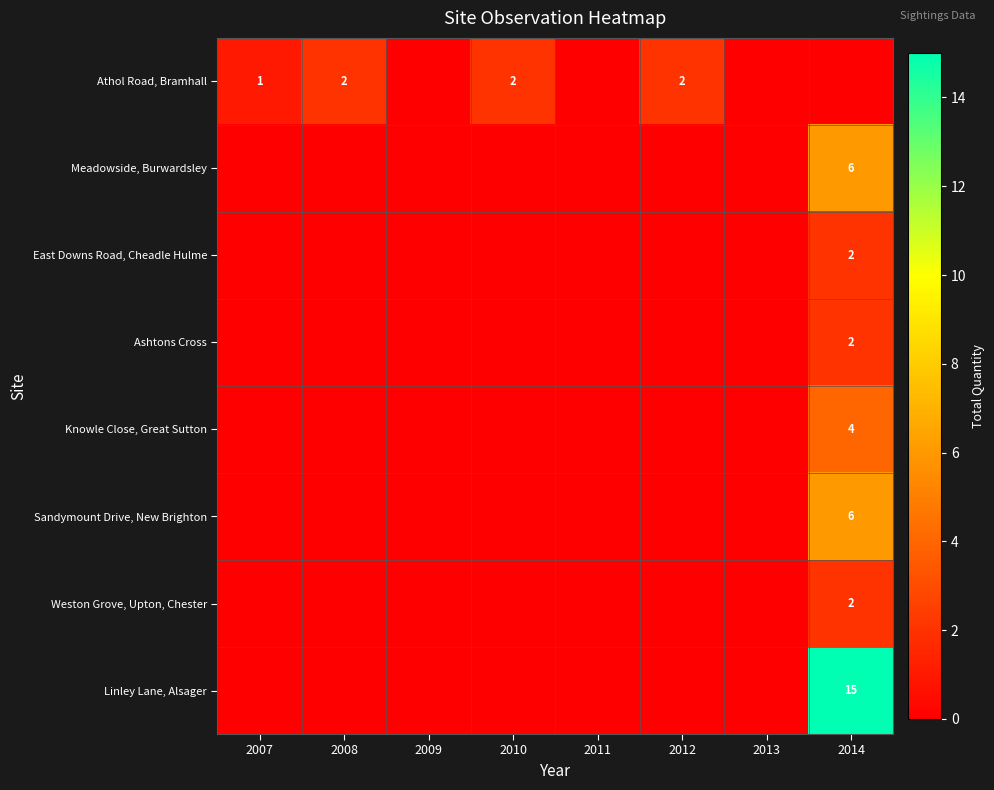

The value of Linley Lane, Alsager at 2014 is 21. True or false?

False